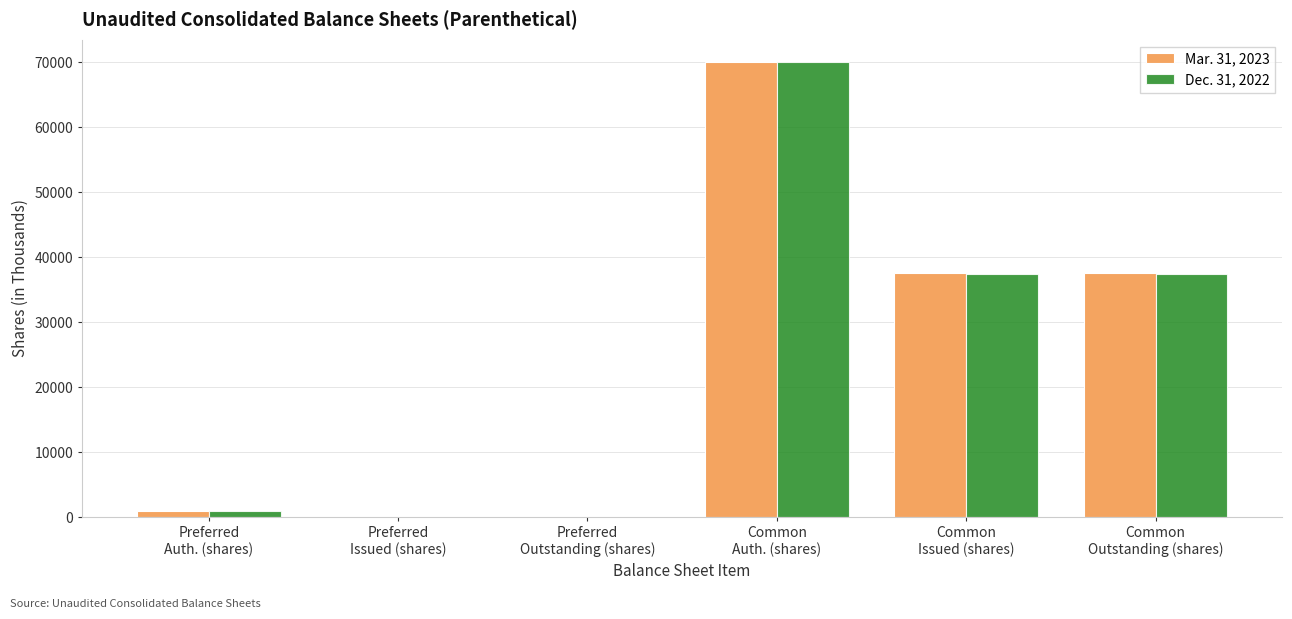

What is the greatest value displayed?

70000